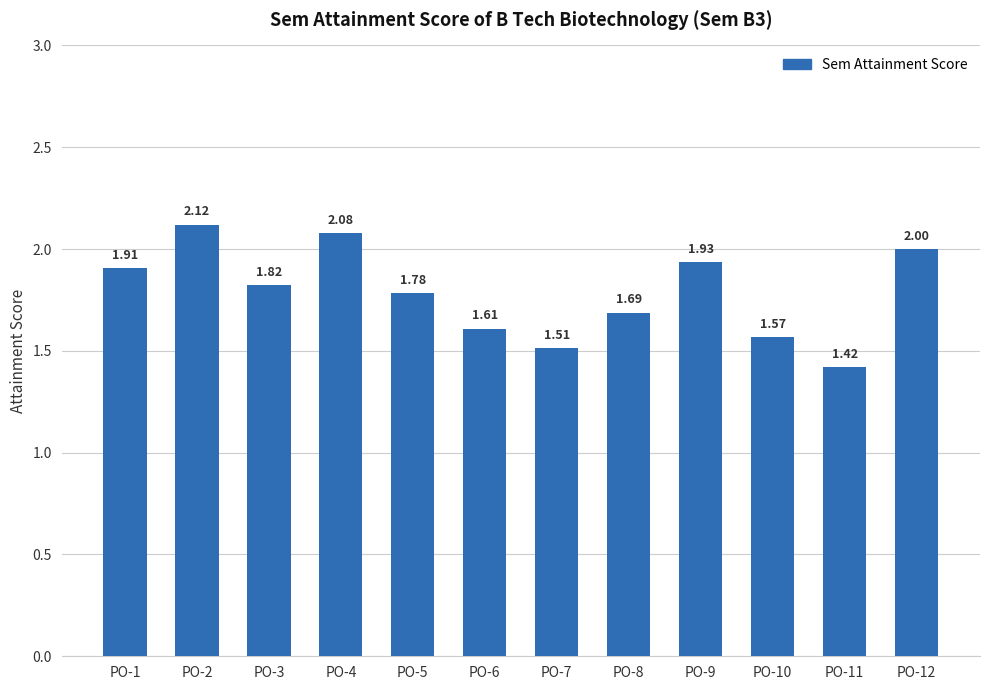

Which label corresponds to the smallest value in the chart?

PO-11